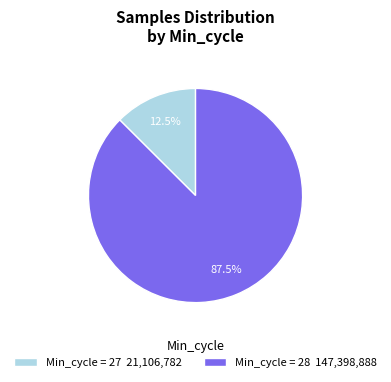

Count the number of slices in the pie.

2